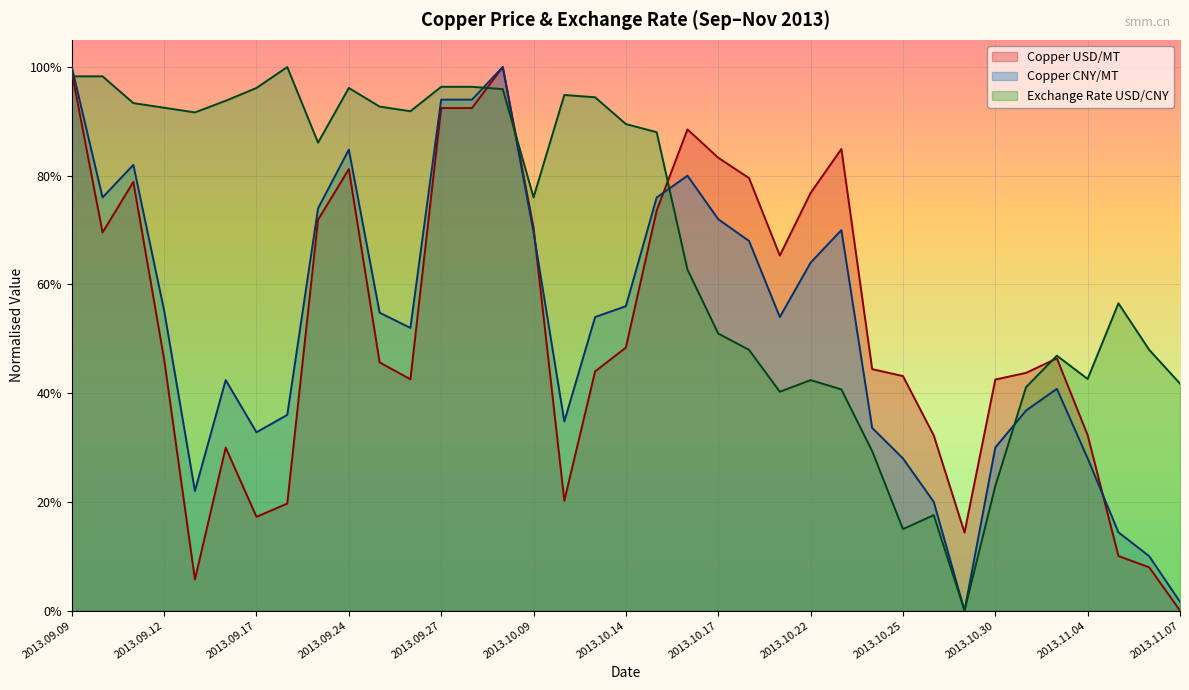

What value does the Copper CNY/MT series have at 2013.10.30?

0.3